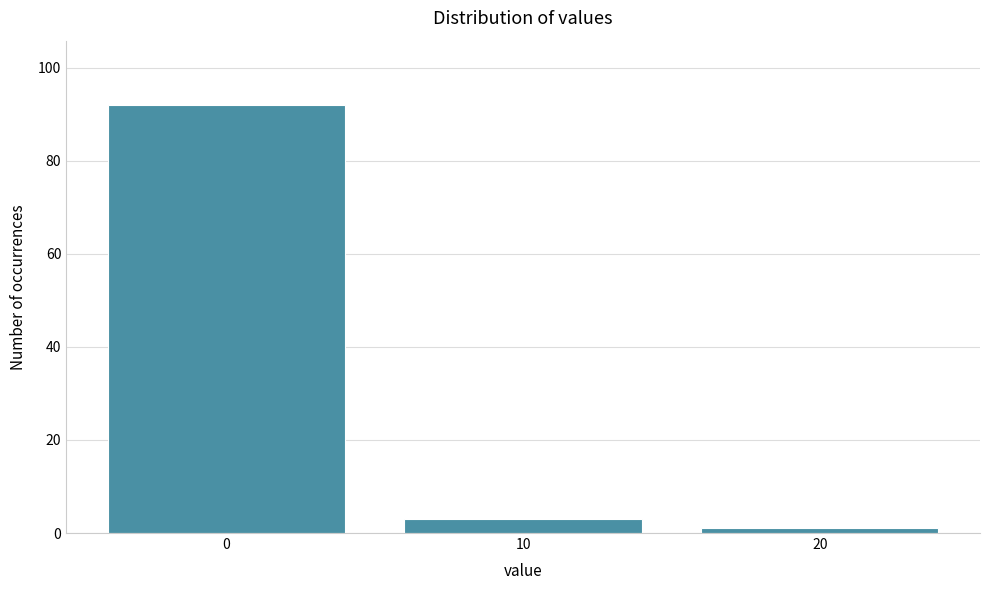

Reading left to right, what are all the values shown in this chart?

92	3	1